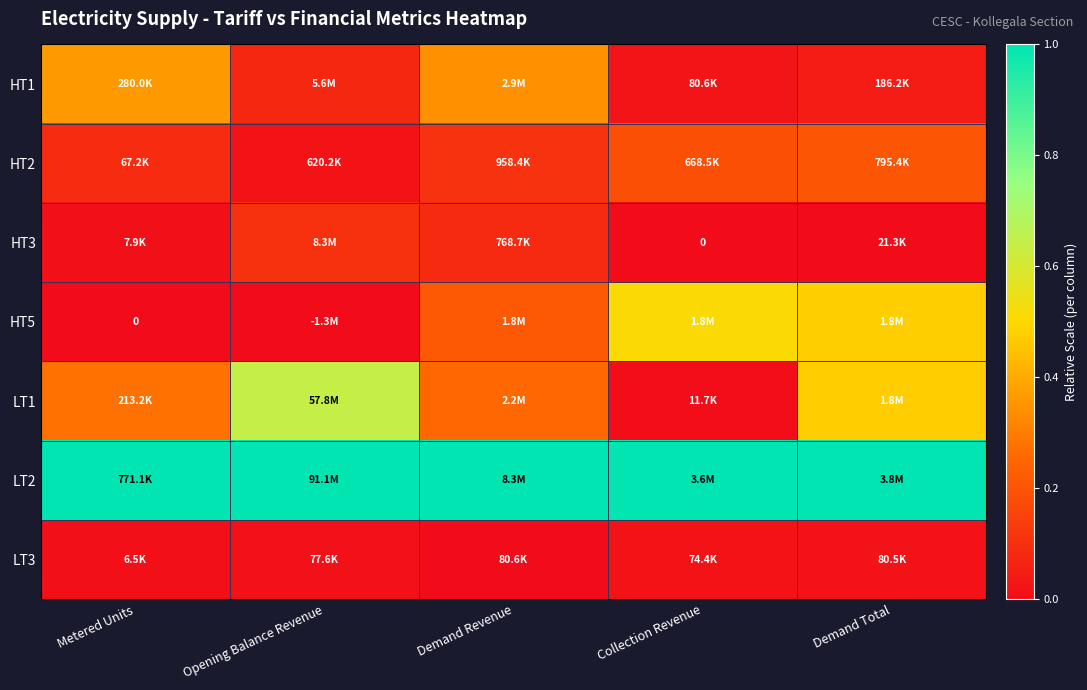

At Demand Total, list the series in order from largest to smallest.

LT2, HT5, LT1, HT2, HT1, LT3, HT3